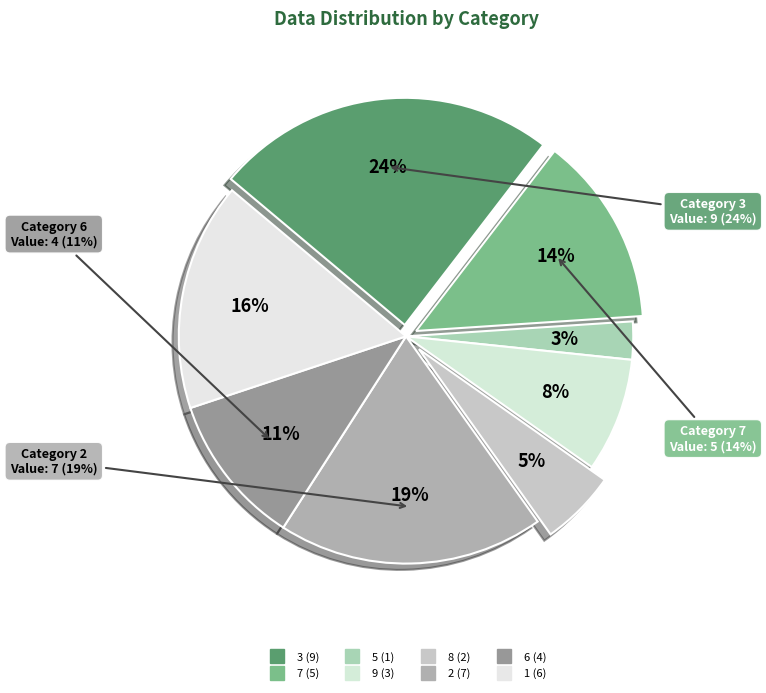

Which category has the smallest portion of the pie?

5